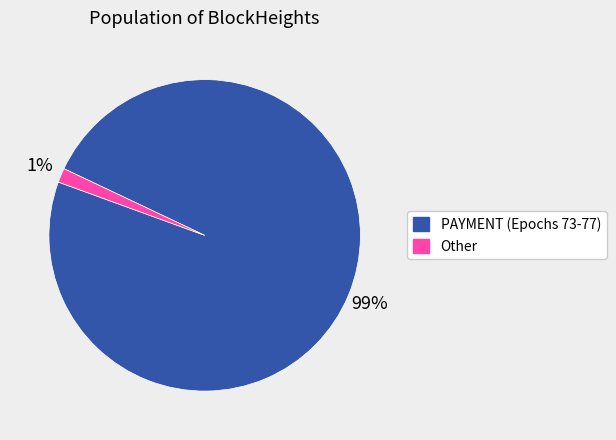

To the nearest percent, what percentage of the pie is PAYMENT (Epochs 73-77)?

99%